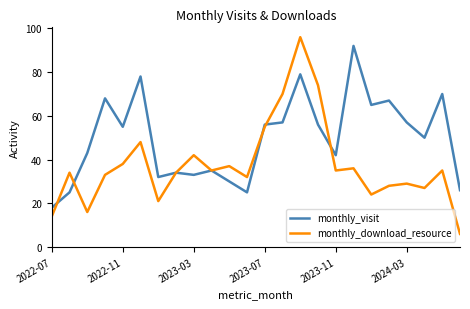

Which series has the largest total across all categories?

monthly_visit